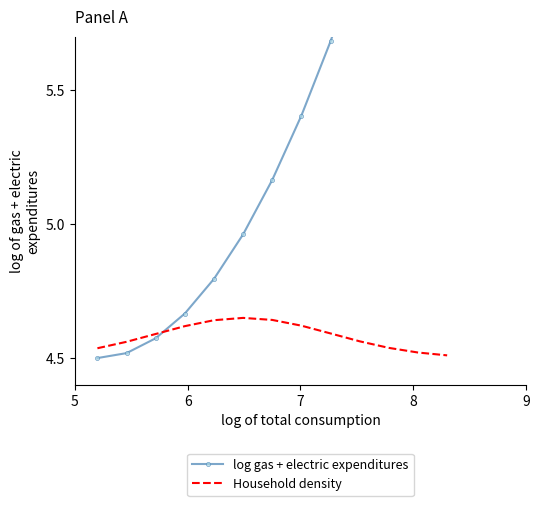

What is the average value of the Household density series?

4.6